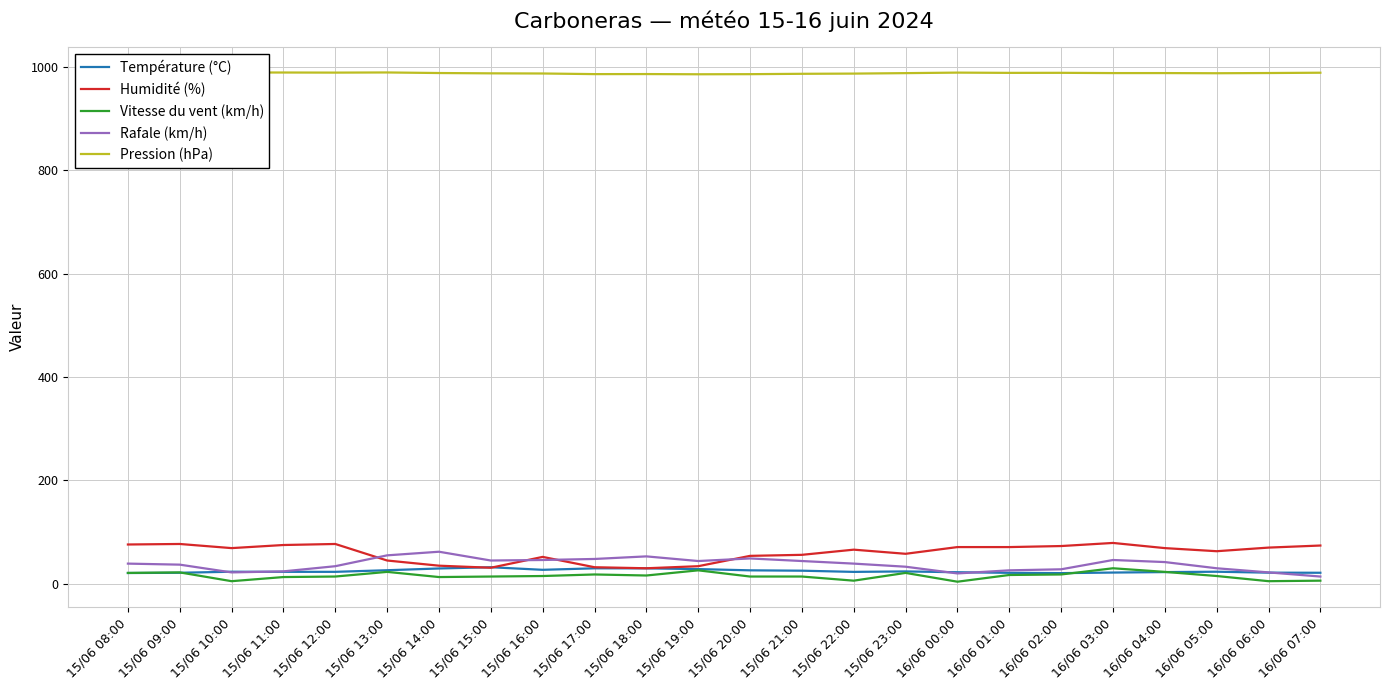

How many interior local valleys does the Température (°C) series have?

3